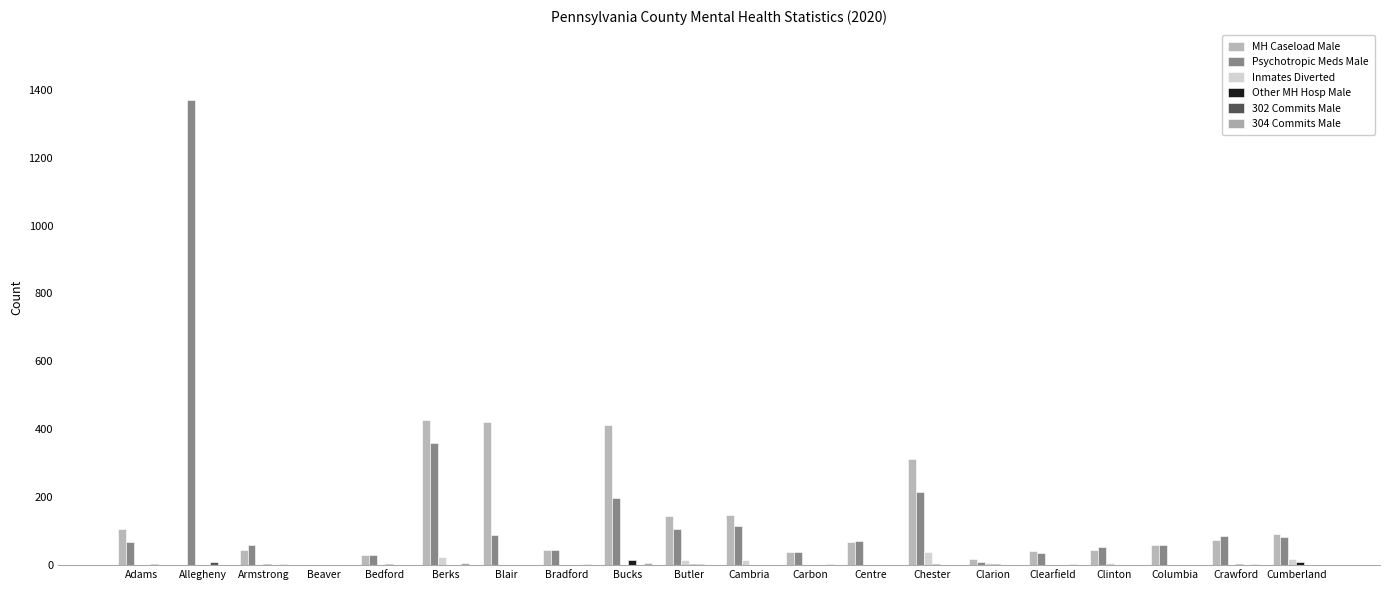

How many groups of bars are there?

20